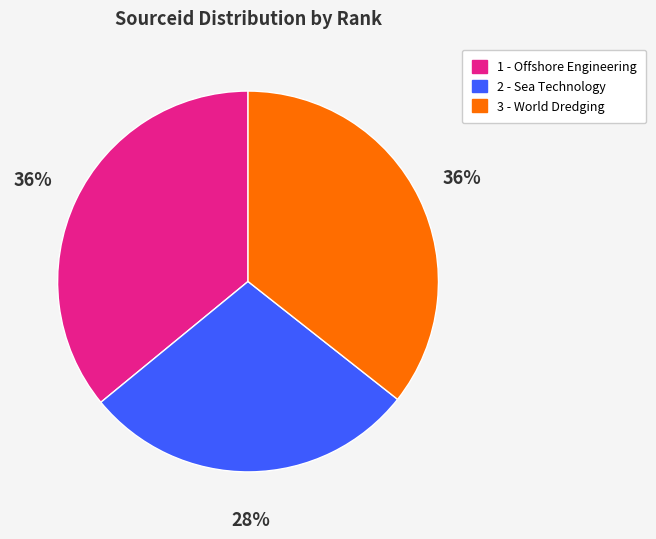

To the nearest percent, what percentage of the pie is 2 - Sea Technology?

28%